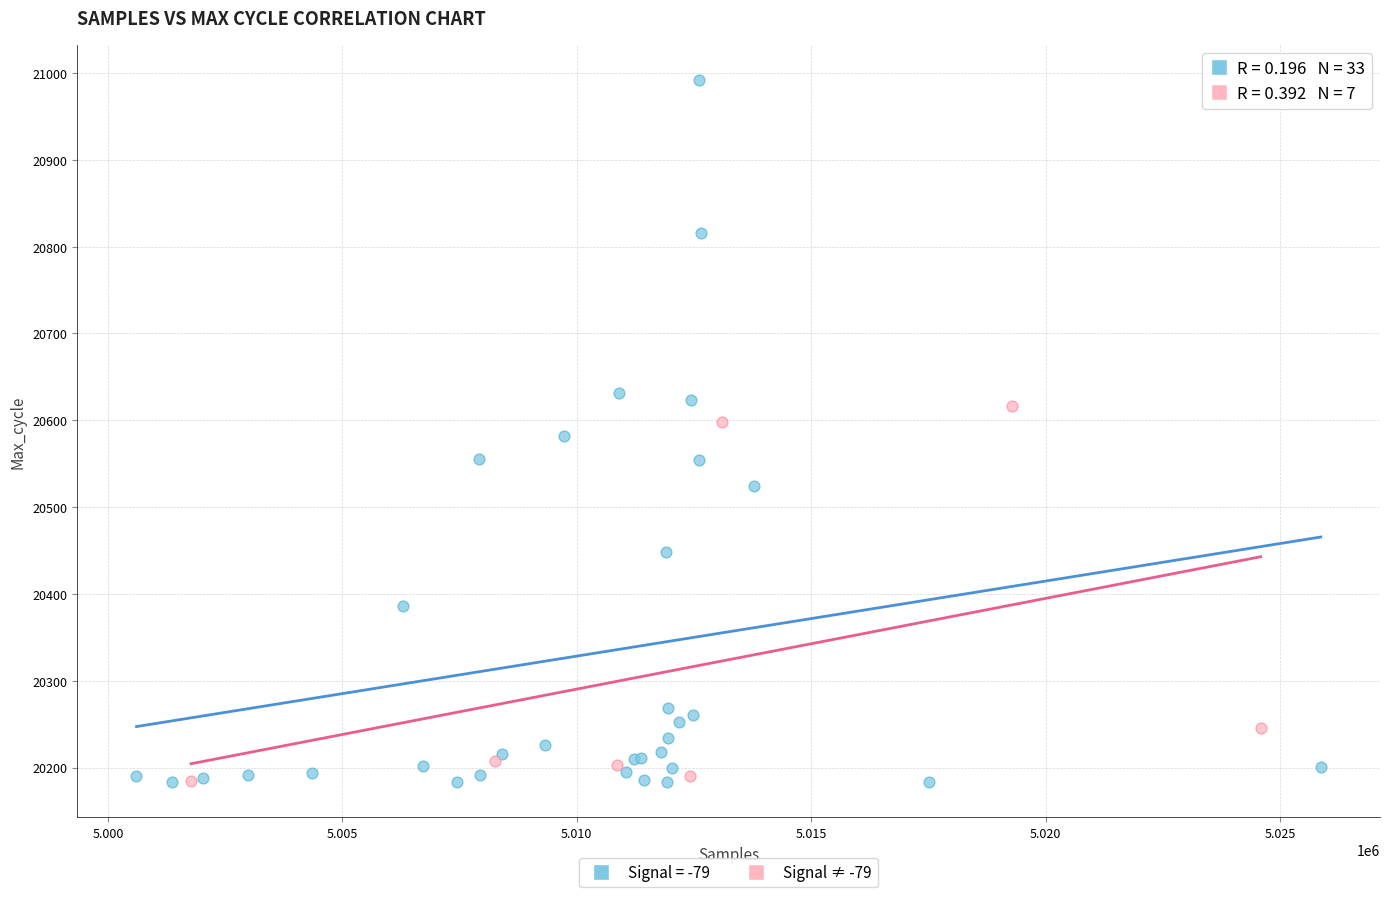

Which series contains the highest Y value?

Signal = -79